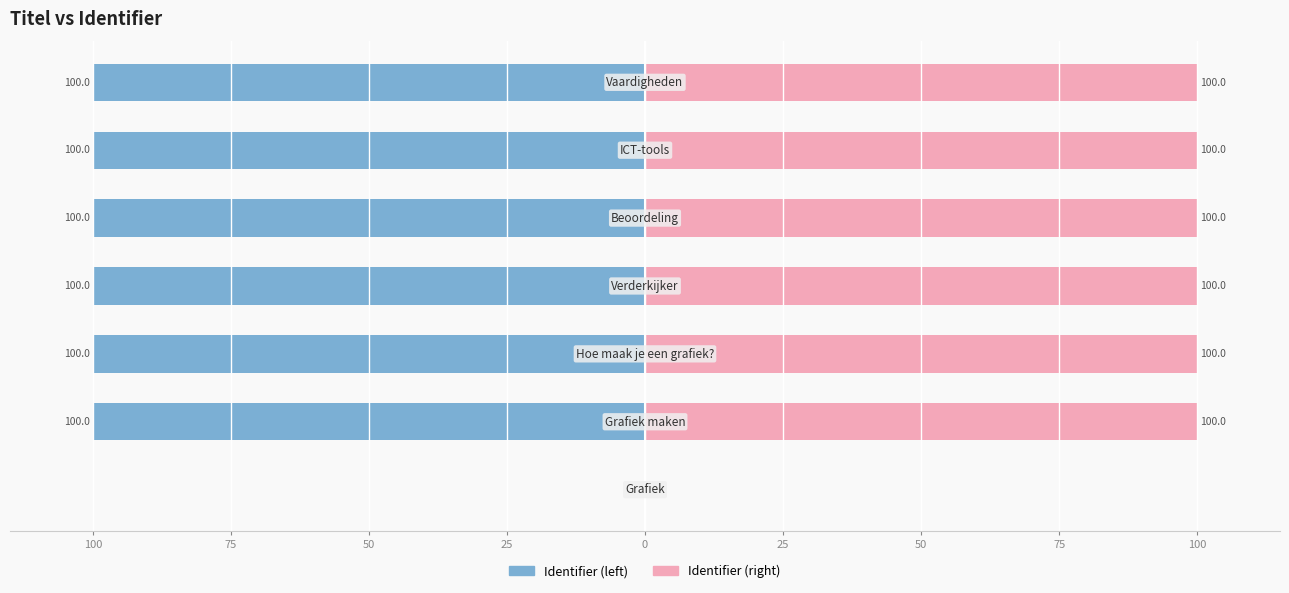

Reading left to right, extract all data points from this chart.

Identifier (left): 0.0	-100.0	-100.0	-100.0	-100.0	-100.0	-100.0
Identifier (right): 0.0	100.0	100.0	100.0	100.0	100.0	100.0